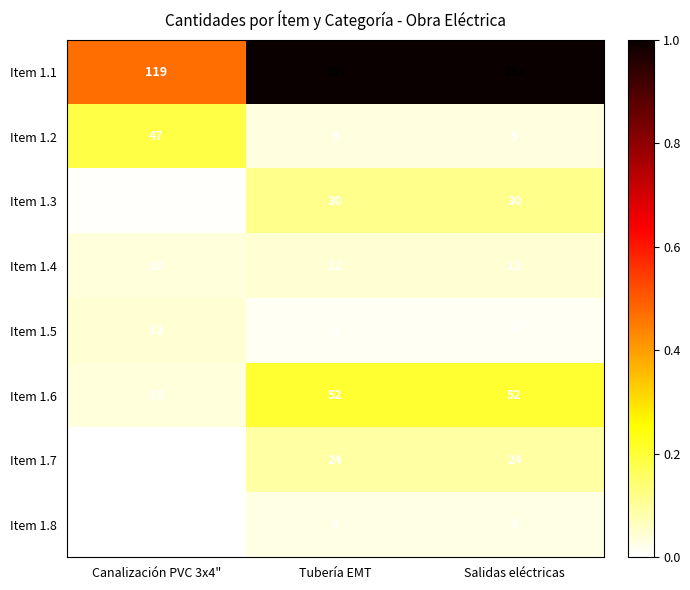

Is it true that Item 1.5 equals 19 at Canalización PVC 3x4"?

False